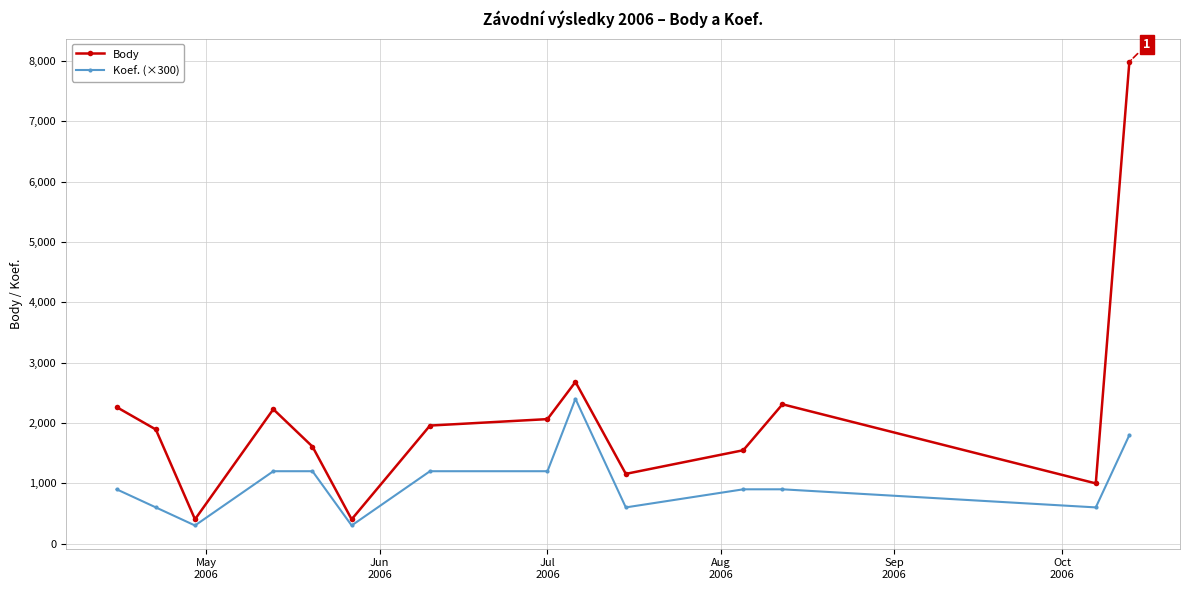

What is the difference between the maximum and second lowest values in the Body series?

7587